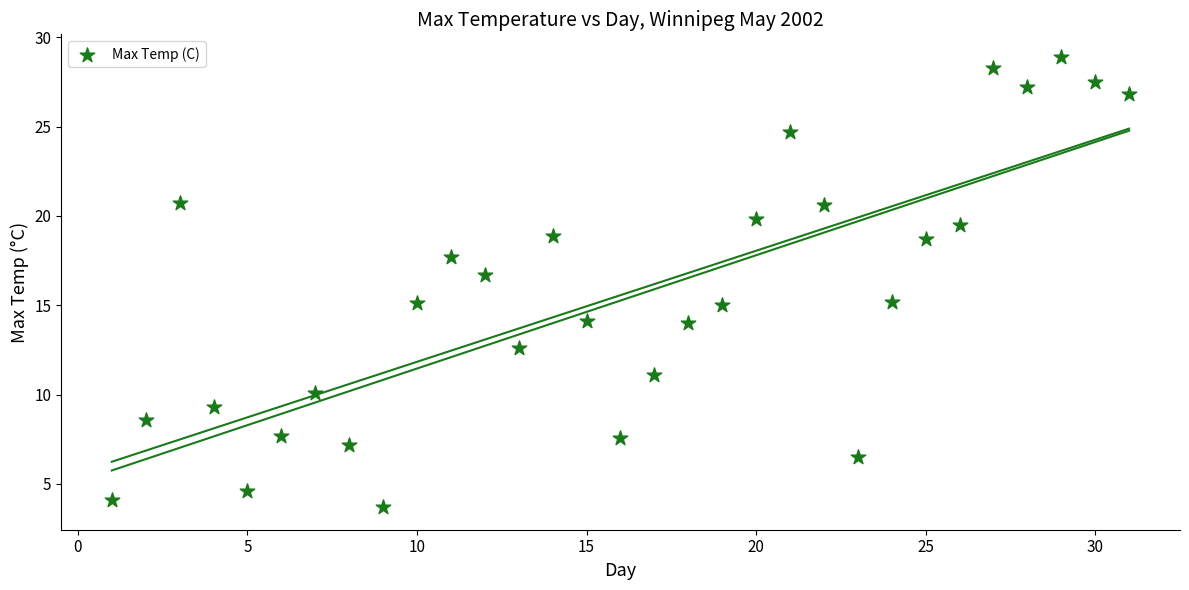

What is the range of X values (max minus min)?

30.0